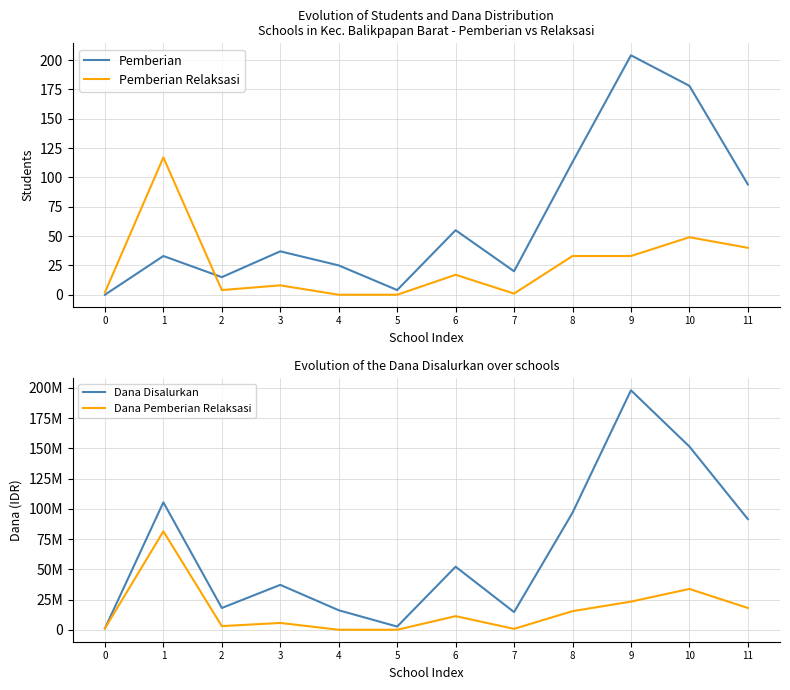

What are all the series names shown in the legend?

Pemberian, Pemberian Relaksasi, Dana Disalurkan, Dana Pemberian Relaksasi